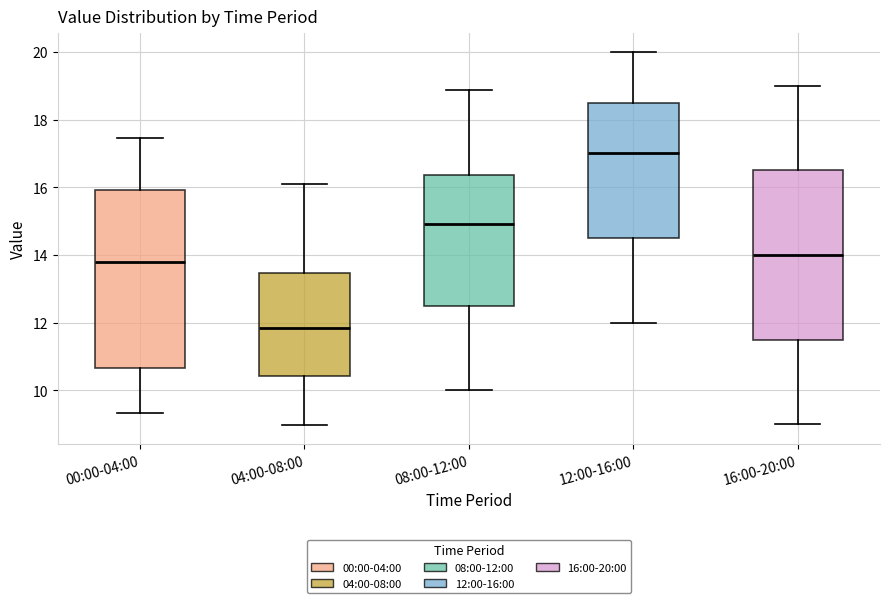

Reading left to right, transcribe this box plot: for each box, give where its median line is, the range the box spans, and where its two whiskers end, as read against the y-axis. The values are not printed on the chart, so give them approximately, as read against the axis.

00:00-04:00: median 13.8, box 10.6 to 16.0, whiskers 9.4 to 17.4
04:00-08:00: median 11.8, box 10.4 to 13.4, whiskers 9.0 to 16.2
08:00-12:00: median 15.0, box 12.6 to 16.4, whiskers 10.0 to 18.8
12:00-16:00: median 17.0, box 14.6 to 18.6, whiskers 12.0 to 20.0
16:00-20:00: median 14.0, box 11.6 to 16.6, whiskers 9.0 to 19.0